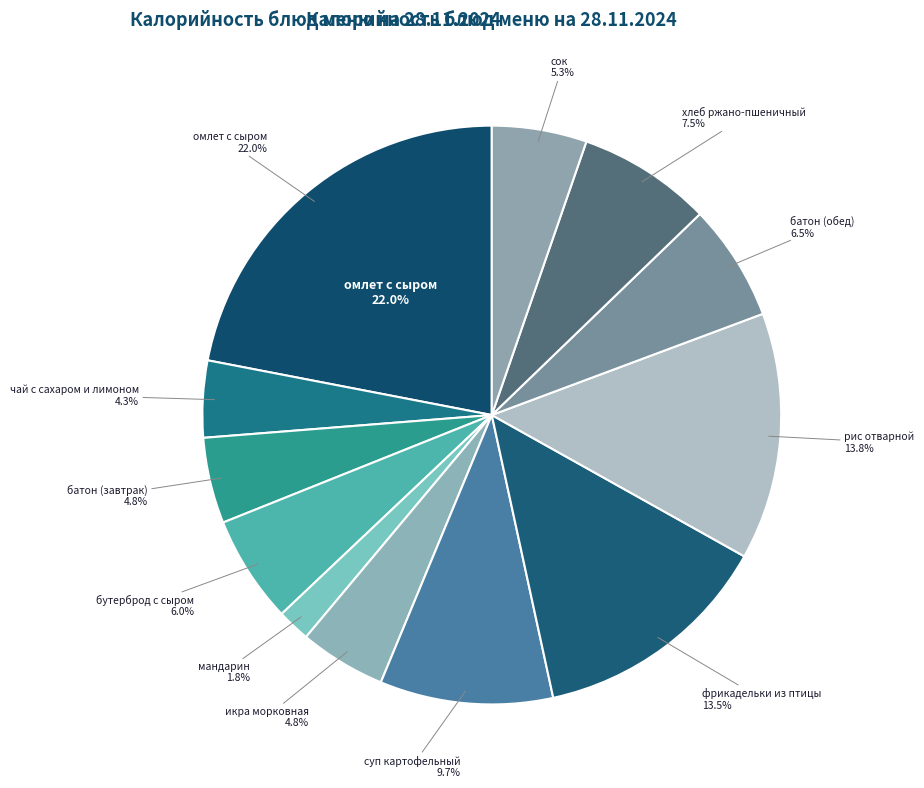

What is the change in value from омлет с сыром to фрикадельки из птицы?

-124.7